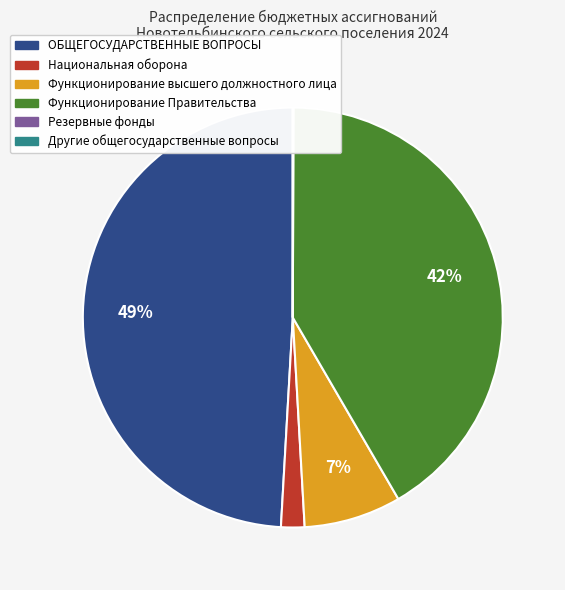

Is there a majority slice in this chart?

No